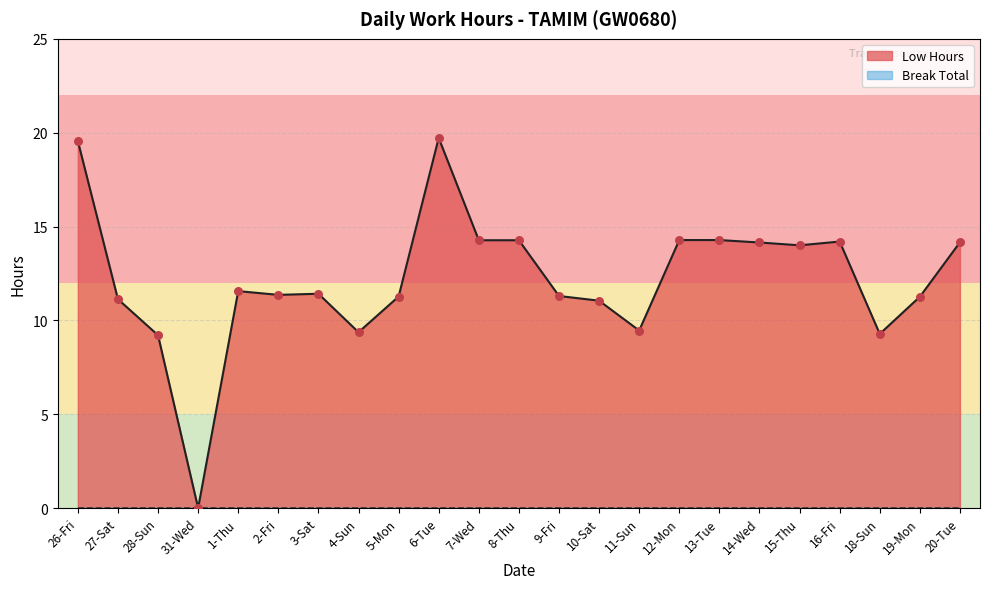

What is the change in value from 2-Fri to 11-Sun?

-1.9